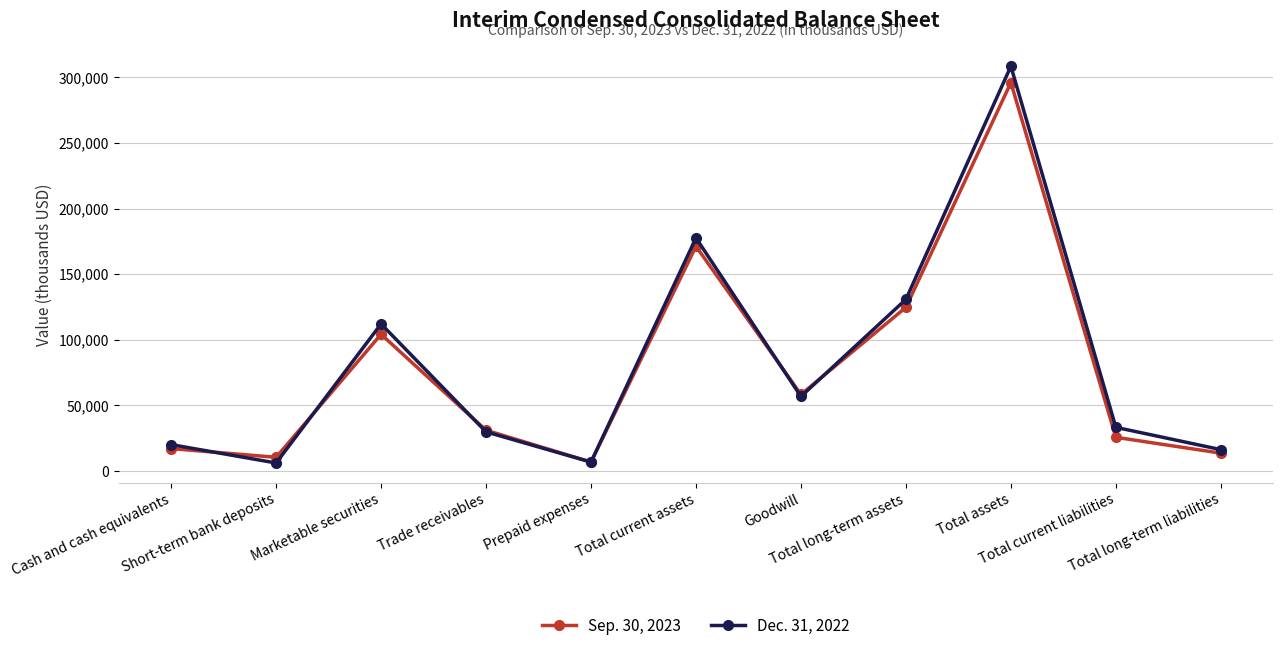

Which category has the lowest value in the Sep. 30, 2023 series?

Prepaid expenses